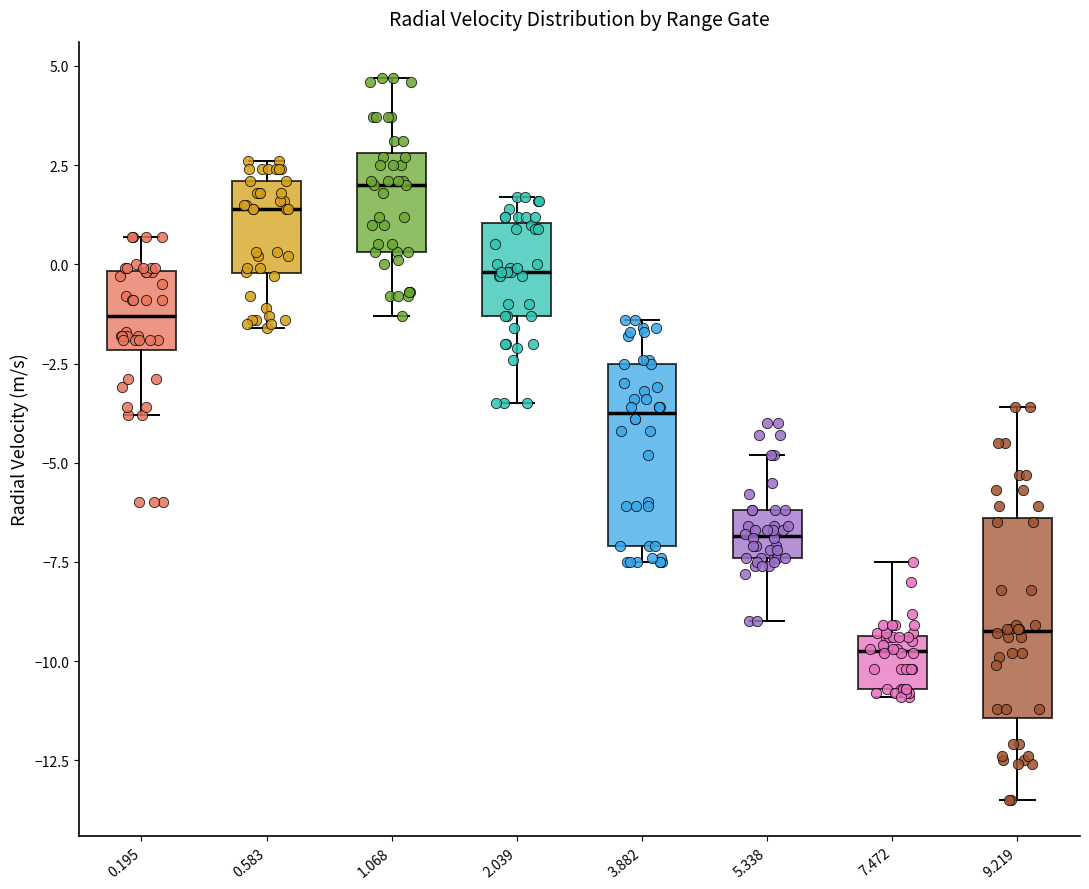

Where does the median line of the box at x = 2.039 sit on the y-axis? The values are not printed on the chart, so give them approximately, as read against the axis.

0.0